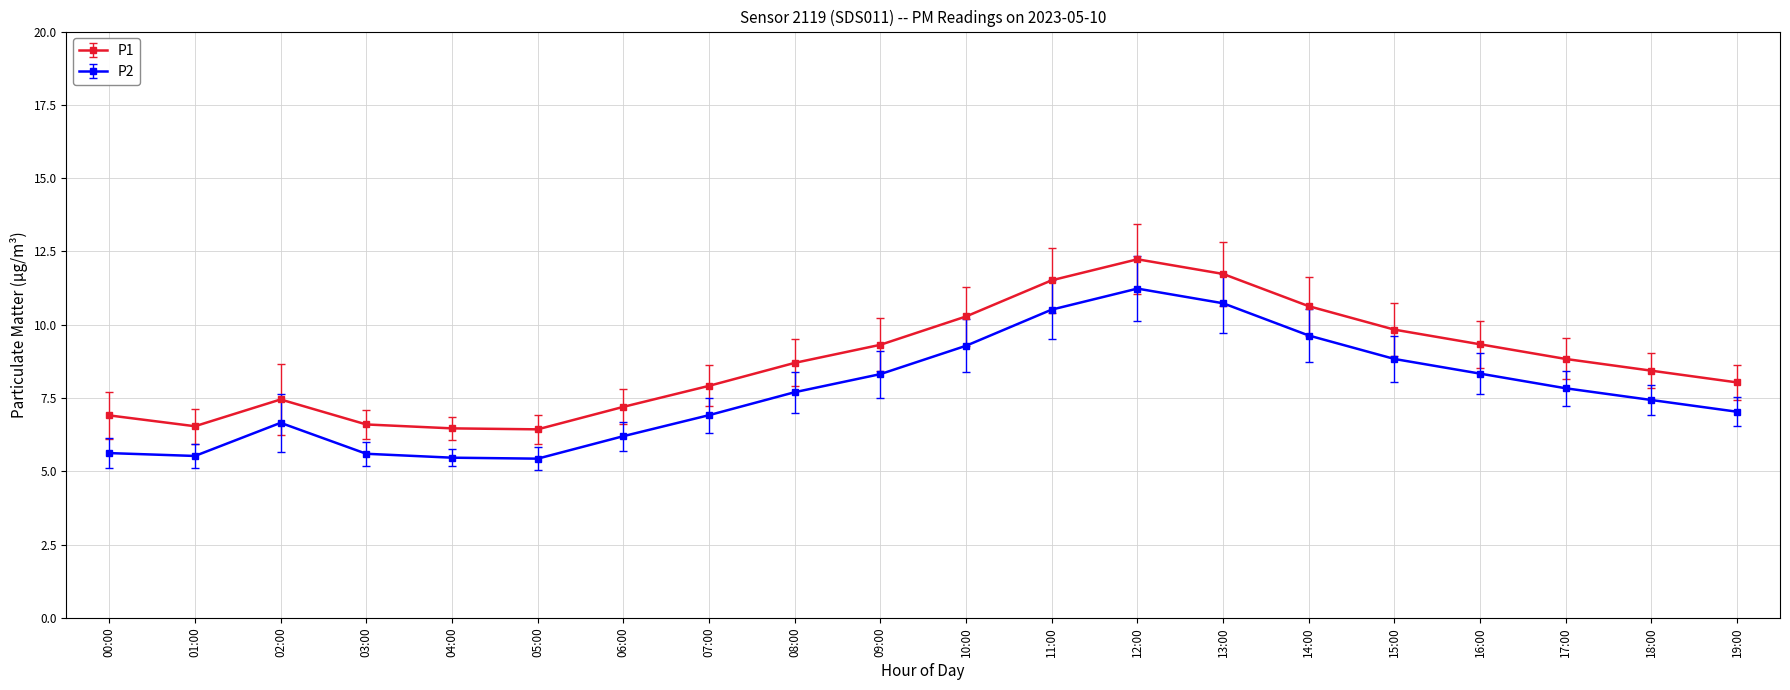

What is the difference between the maximum and minimum values in the P1 series?

5.8